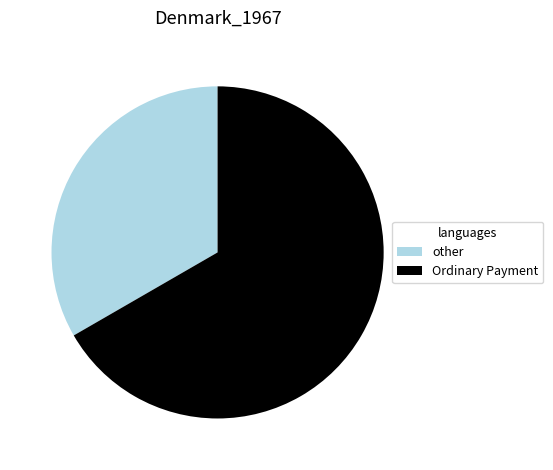

Do Ordinary Payment and other together represent more than half of the pie?

Yes